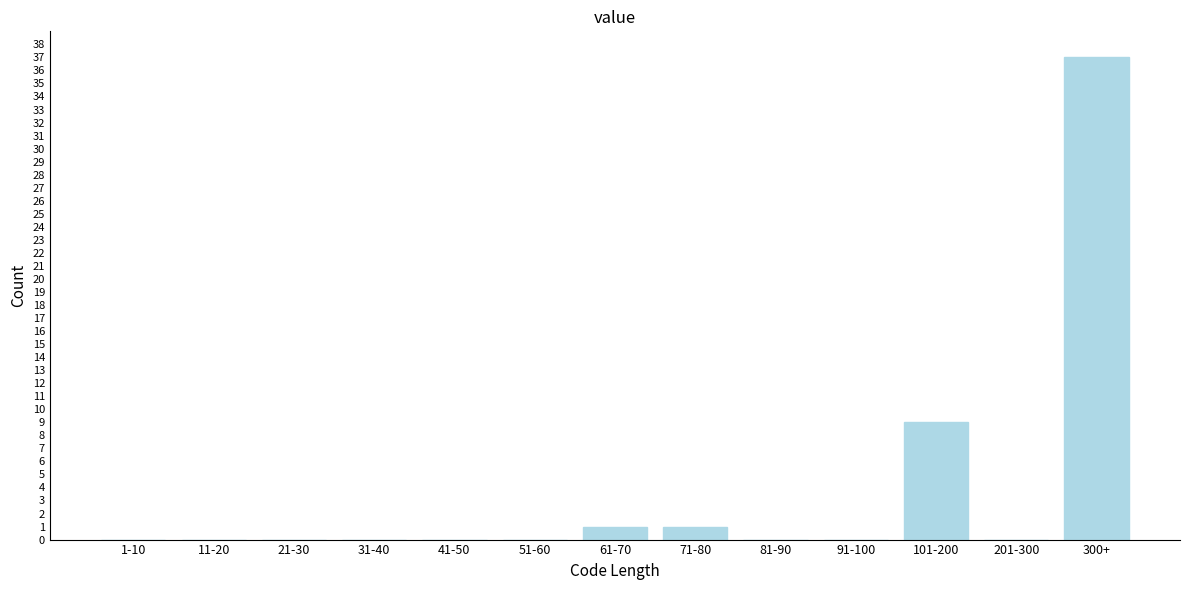

Reading left to right, transcribe all the data shown in this chart.

1-10=0	11-20=0	21-30=0	31-40=0	41-50=0	51-60=0	61-70=1	71-80=1	81-90=0	91-100=0	101-200=9	201-300=0	300+=37